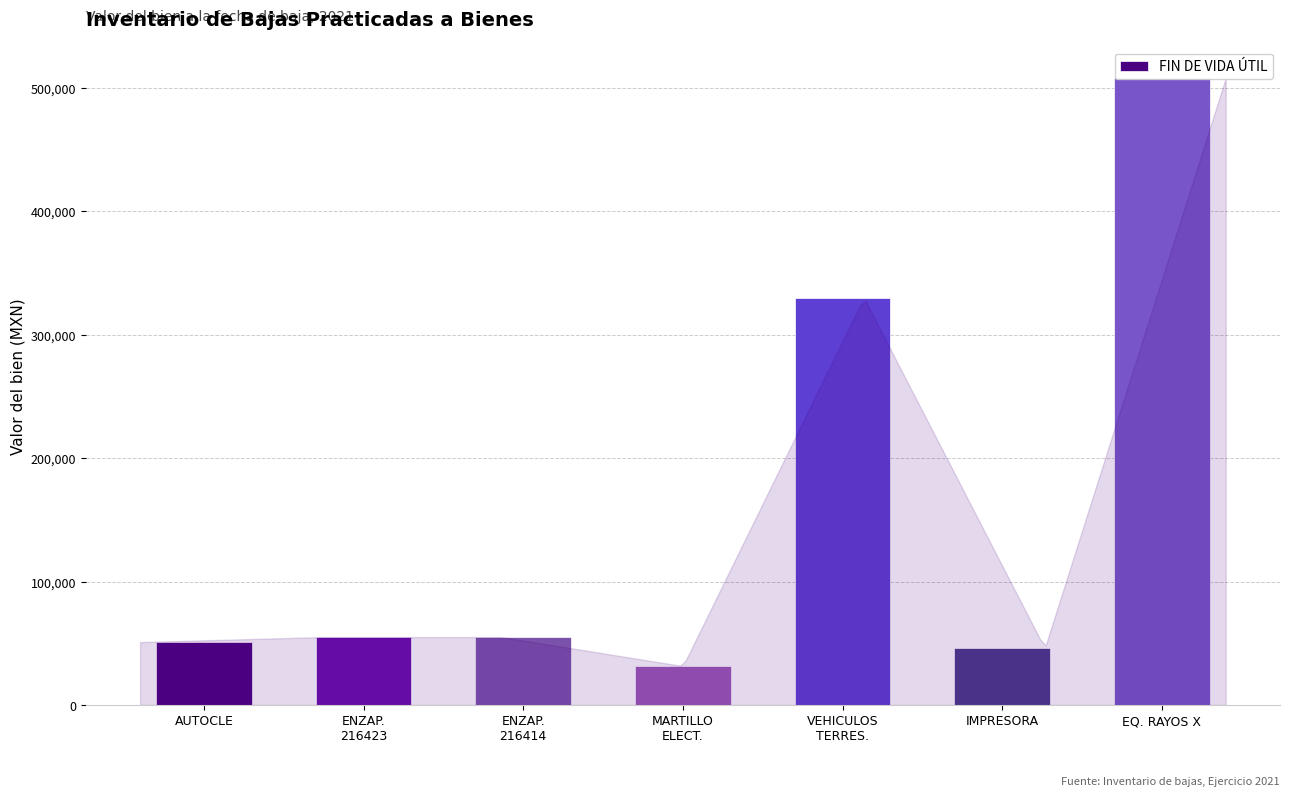

What is the label of the 6th bar from the left?

IMPRESORA